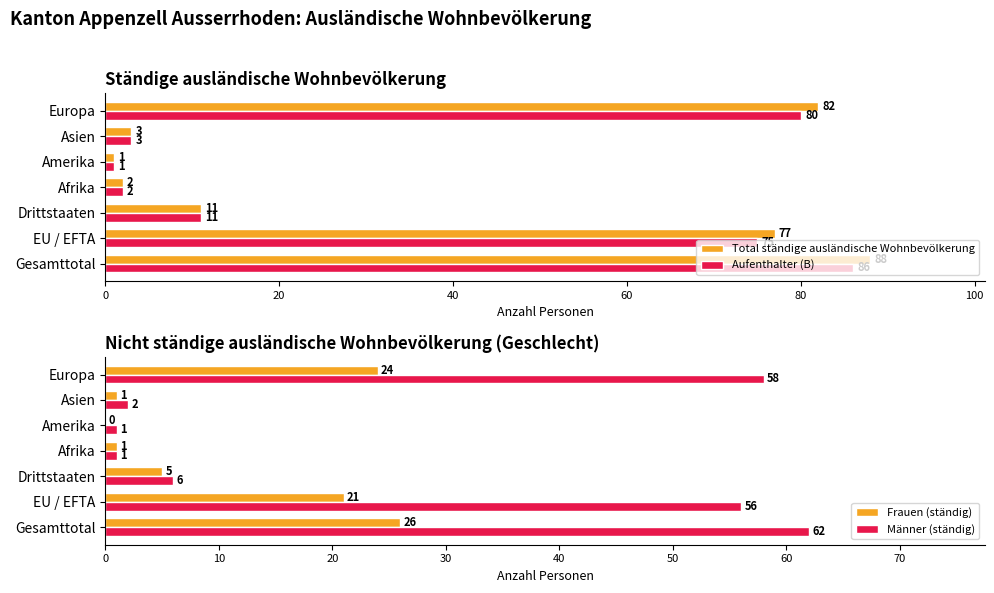

True or false: Aufenthalter (B) has a value of 3 at Asien.

True